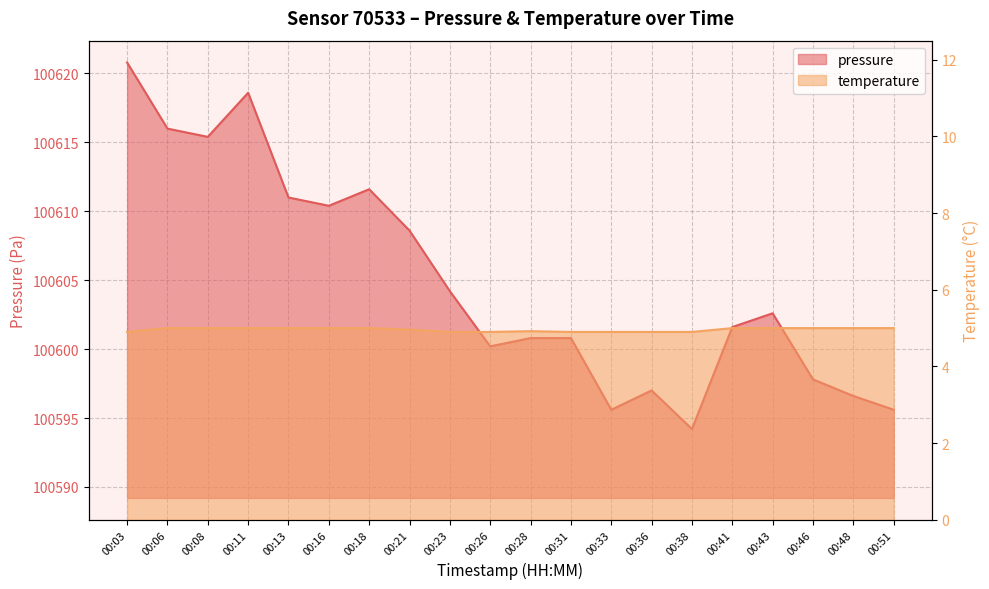

How many interior local valleys does the pressure series have?

5